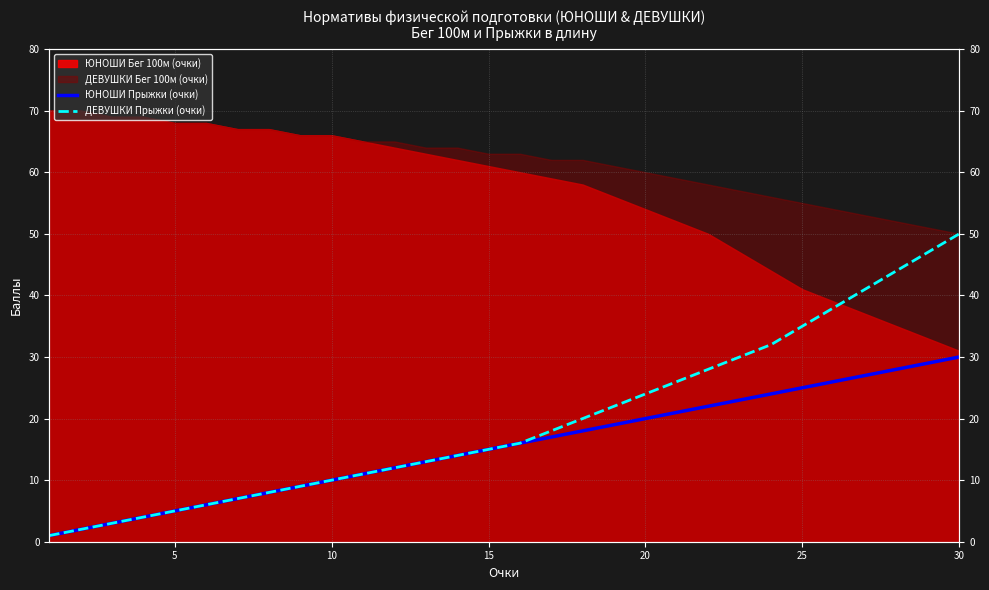

True or false: ЮНОШИ Прыжки (очки) and ДЕВУШКИ Прыжки (очки) intersect in this chart.

False